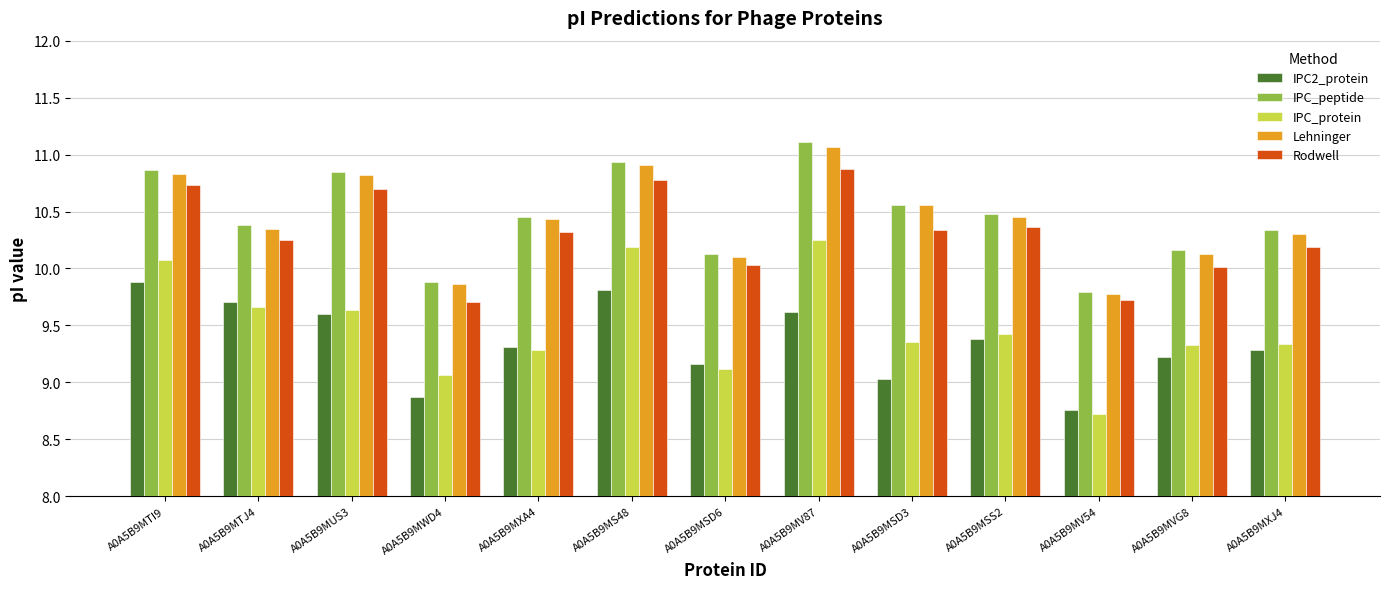

Count the number of data series in this chart.

5